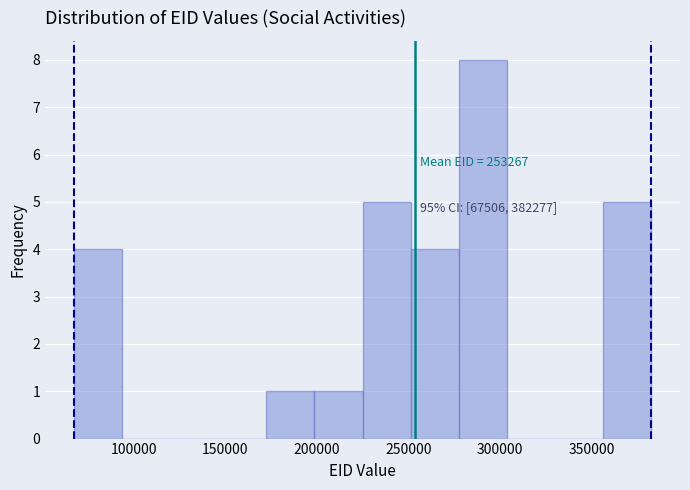

Which range on the x-axis has the tallest bar?

275000 to 305000